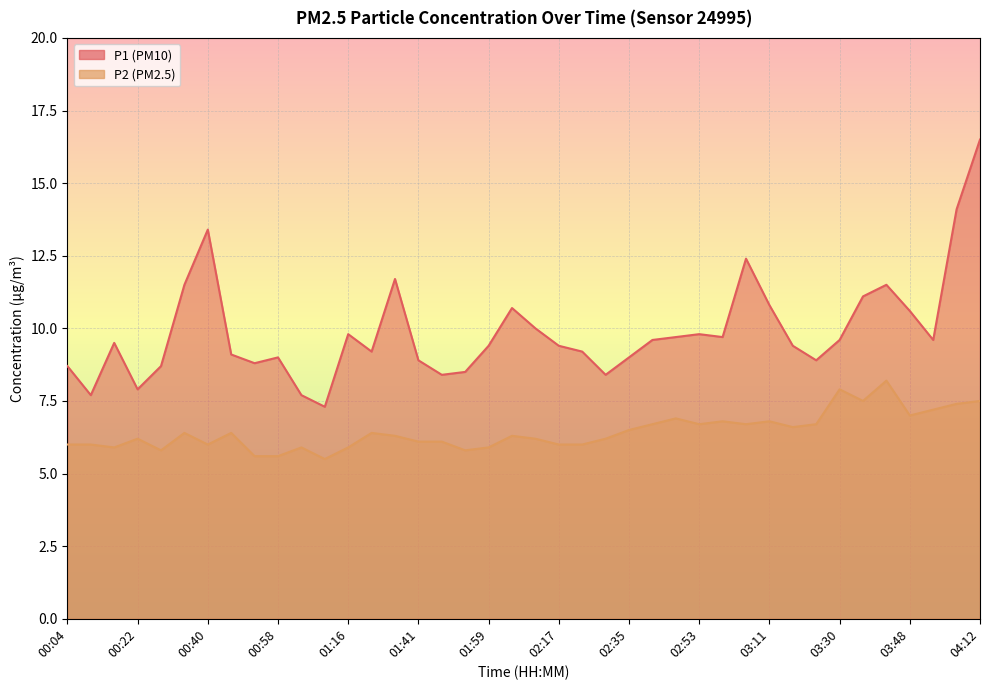

Count the number of data series in this chart.

2